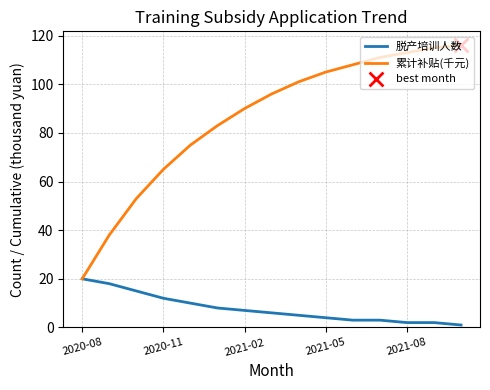

Which series has the largest total across all categories?

累计补贴(千元)